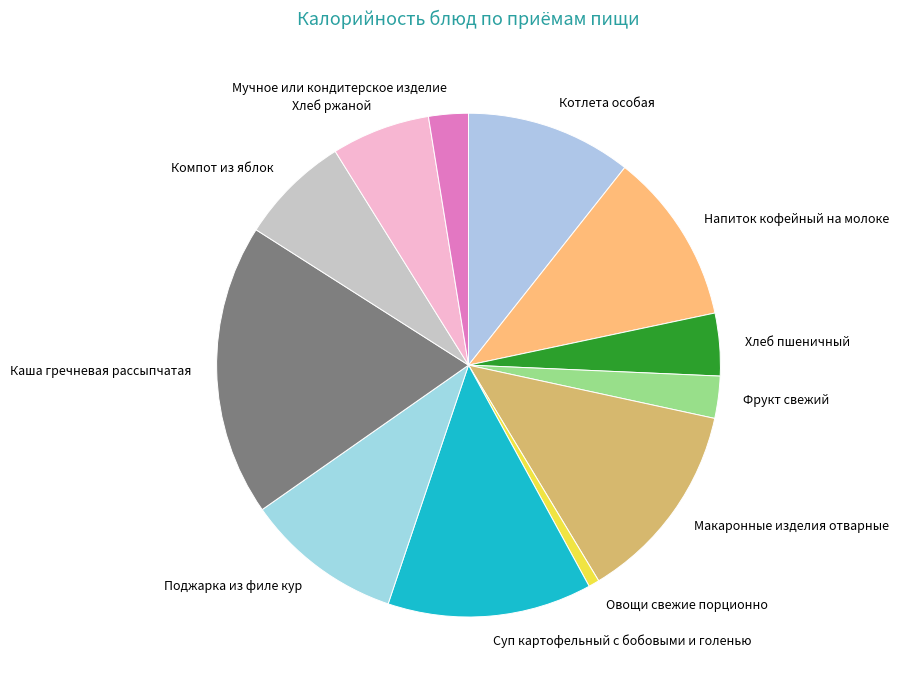

The Каша гречневая рассыпчатая slice represents 19% of the pie. True or false?

True